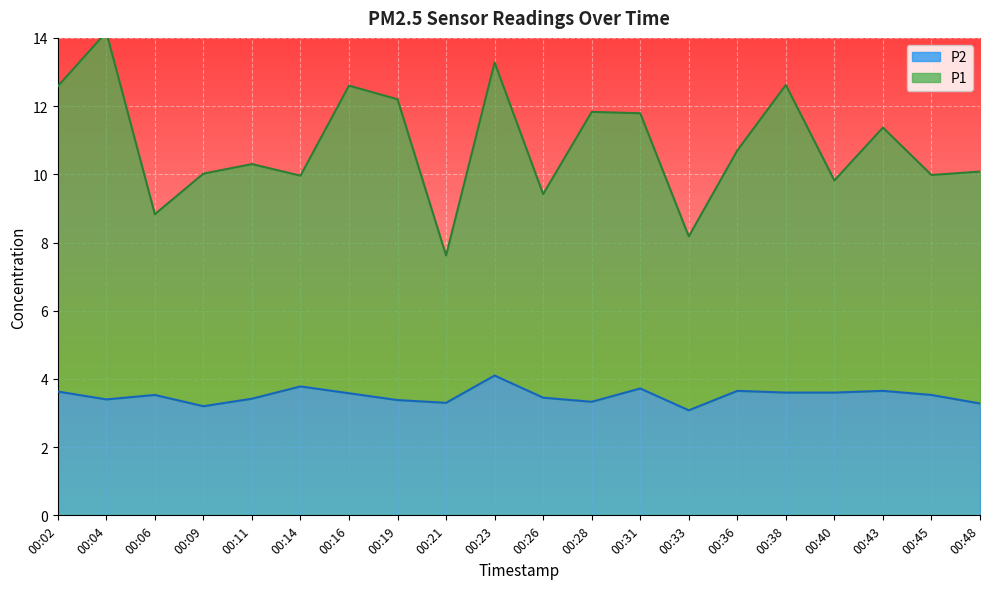

Is it true that P1 equals 17.4 at 00:43?

False